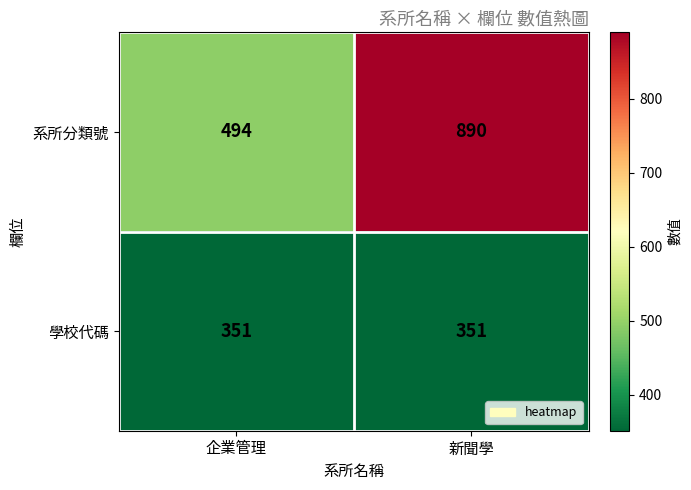

What is the greatest value displayed?

890